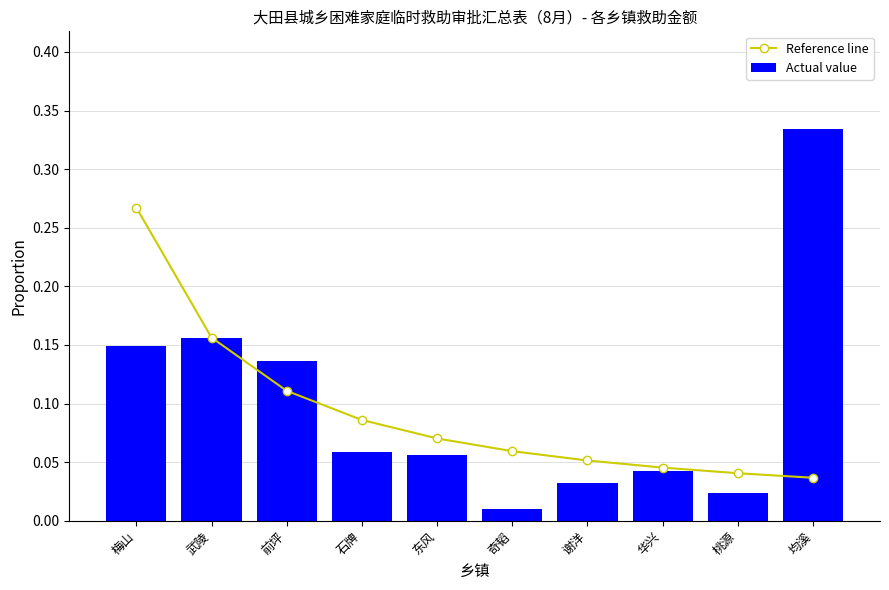

What is the total value across all series at 奇韬?

0.1